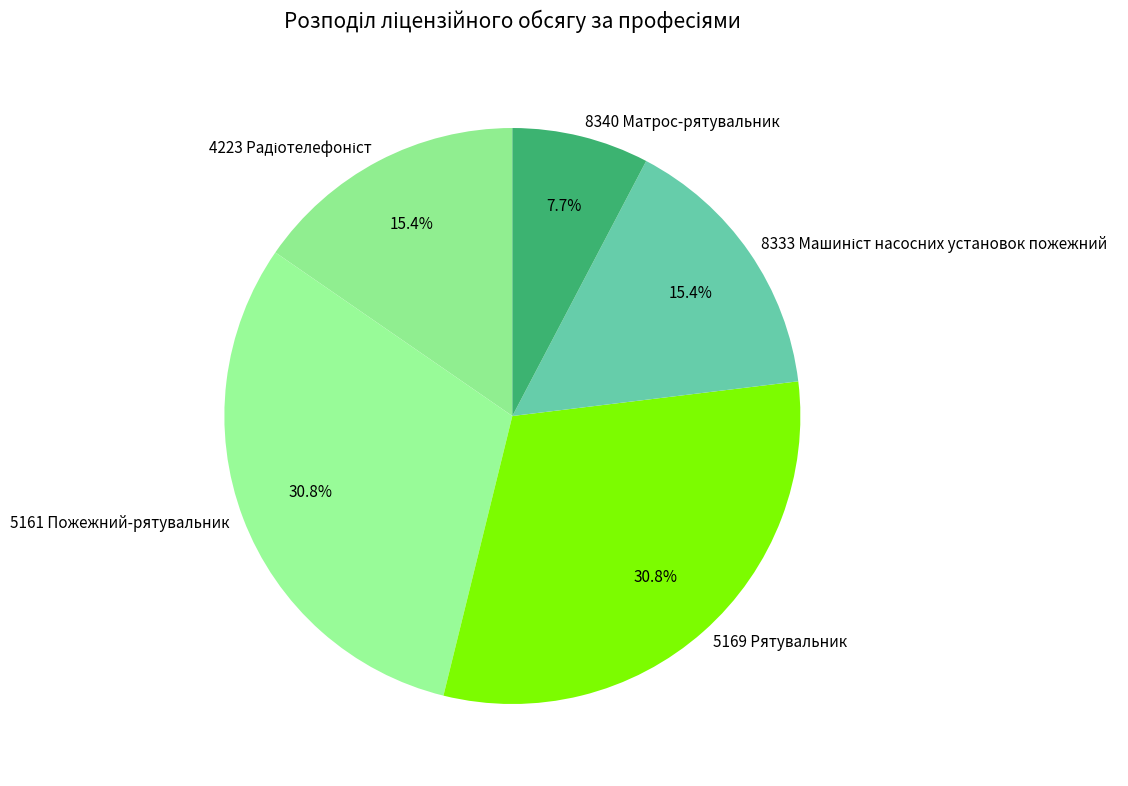

Which category has the smallest portion of the pie?

8340 Матрос-рятувальник